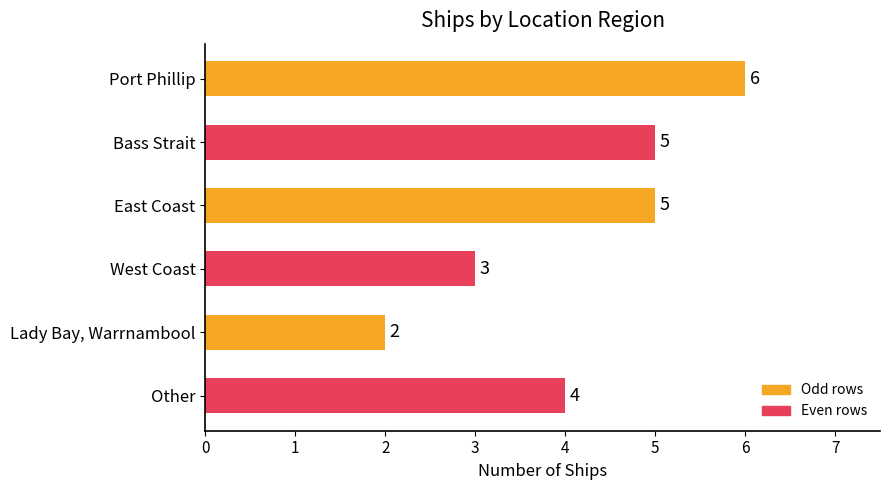

What is the difference between the second highest and second lowest values?

2